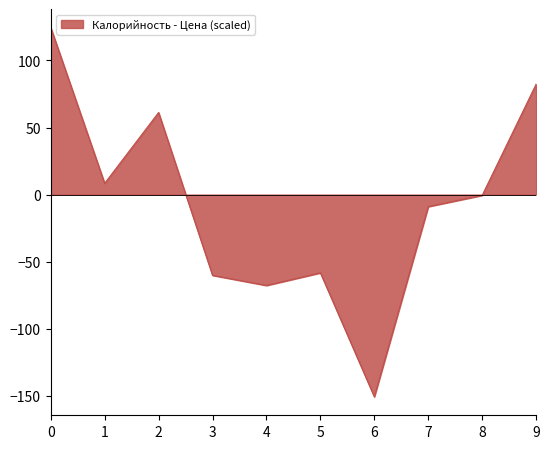

At which label is the value closest to -13?

7